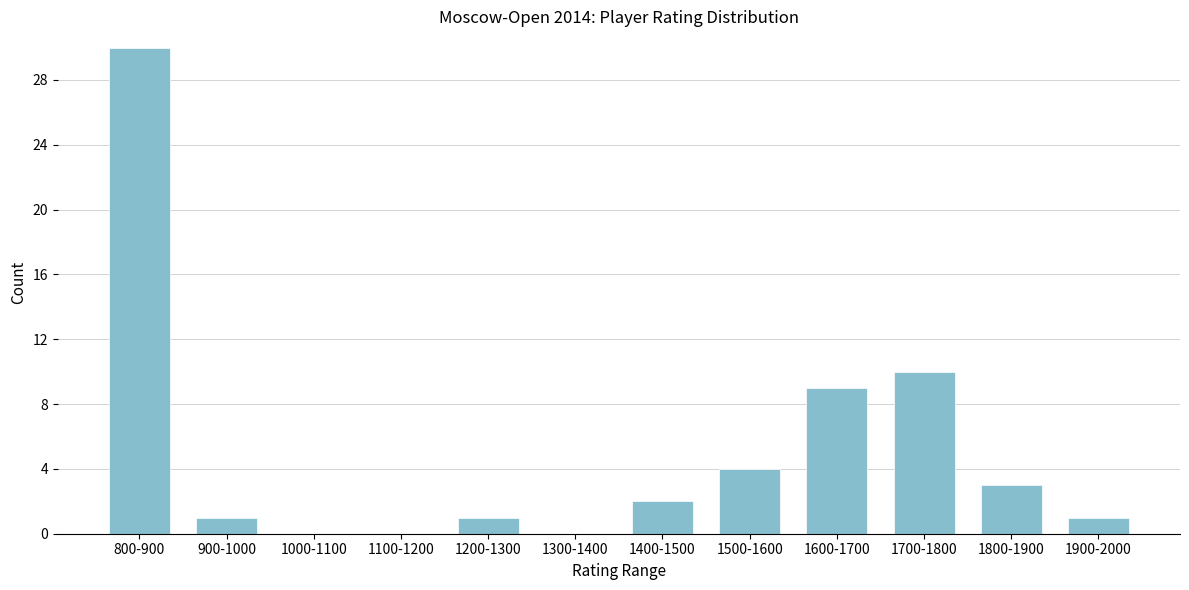

Reading left to right, transcribe all the data shown in this chart.

800-900=30	900-1000=1	1000-1100=0	1100-1200=0	1200-1300=1	1300-1400=0	1400-1500=2	1500-1600=4	1600-1700=9	1700-1800=10	1800-1900=3	1900-2000=1